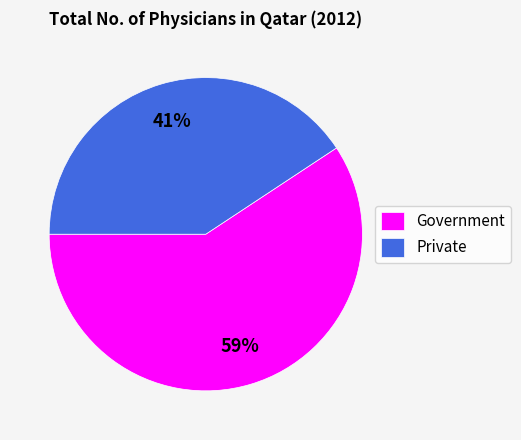

To the nearest percent, what is the combined percentage of Private and Government?

100%